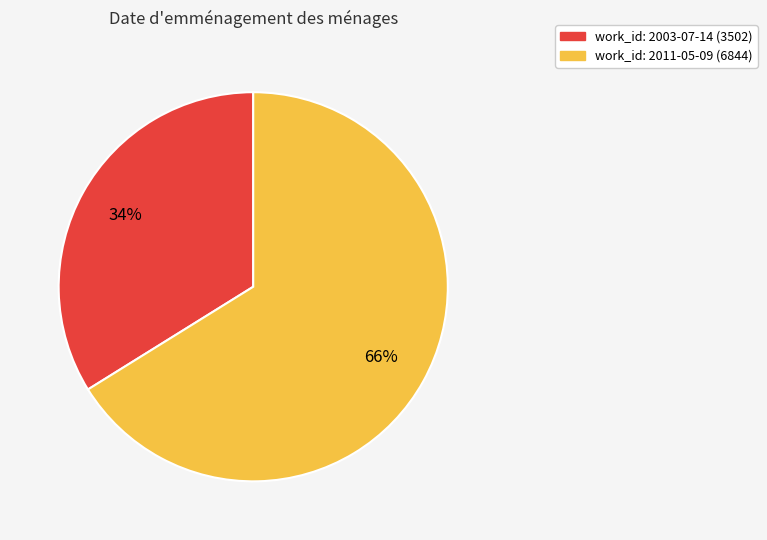

Is there a majority slice in this chart?

Yes